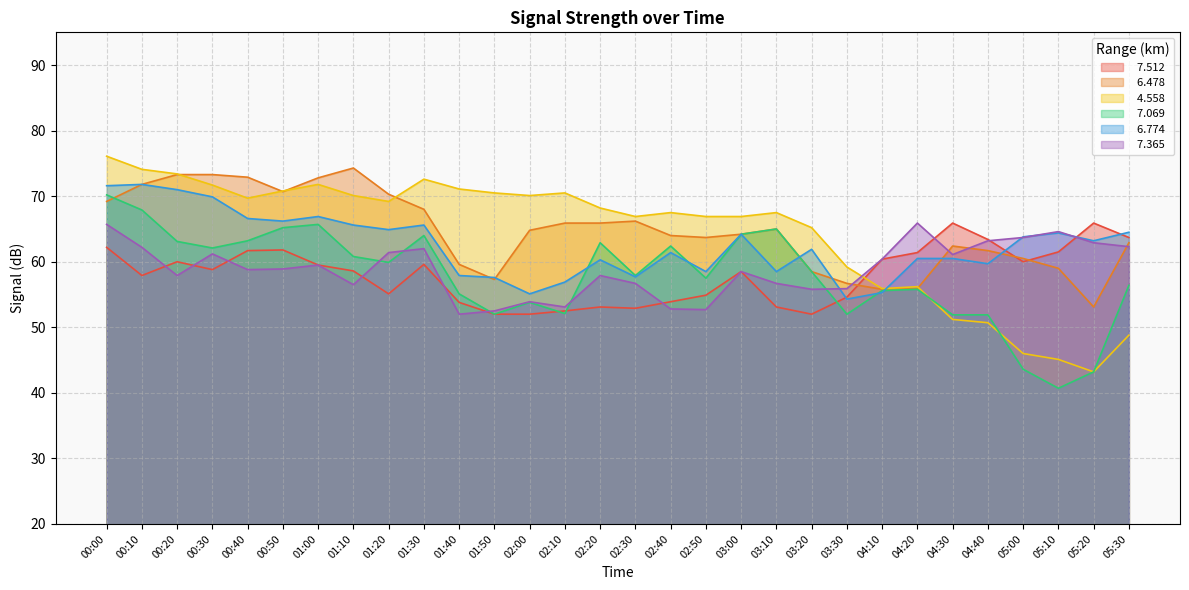

Where is the first local minimum for   7.512?

00:10